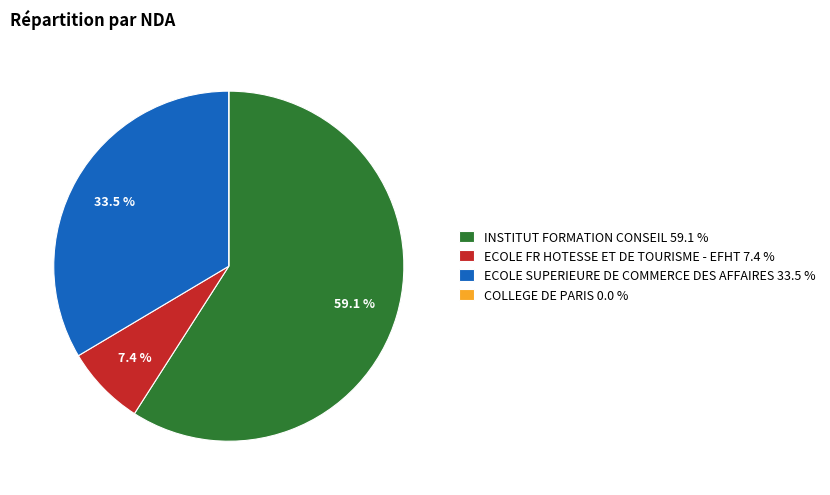

Do ECOLE FR HOTESSE ET DE TOURISME - EFHT 7.4 % and ECOLE SUPERIEURE DE COMMERCE DES AFFAIRES 33.5 % together represent more than half of the pie?

No